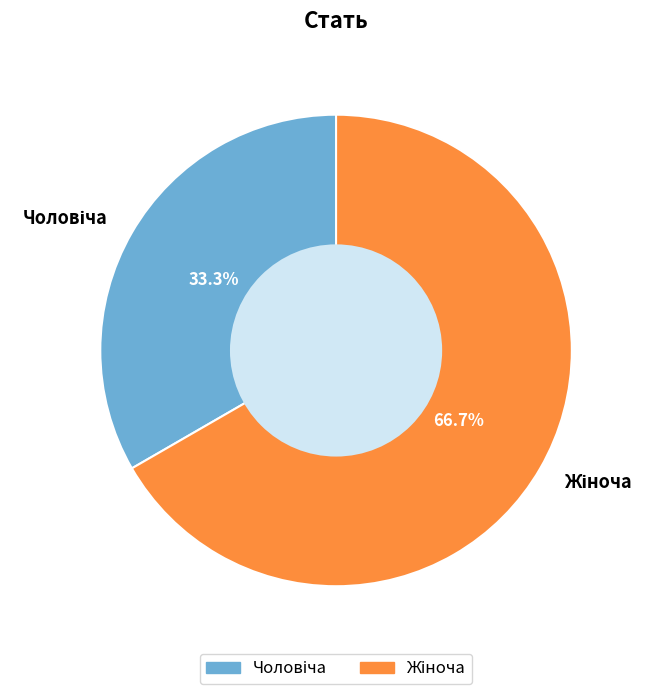

Is there any slice that represents more than half of the pie?

Yes